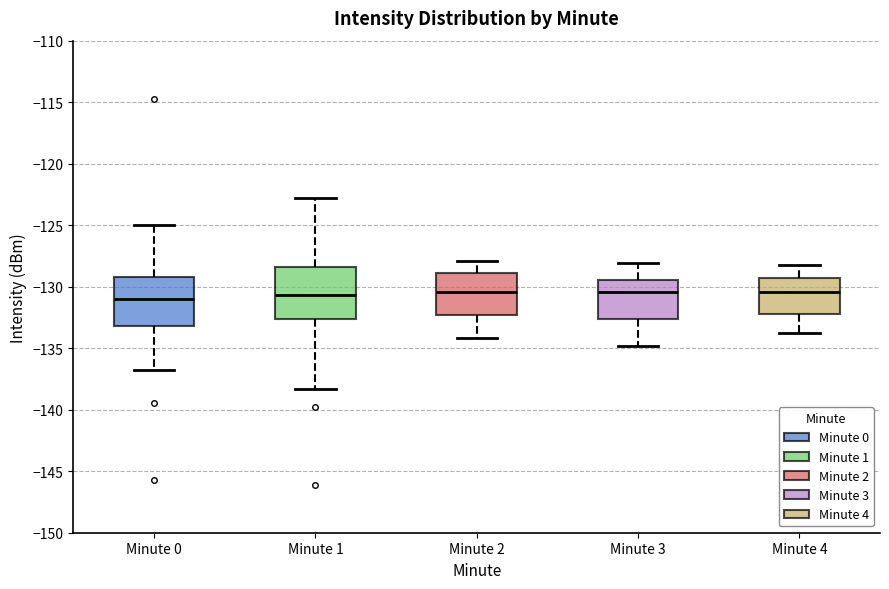

Reading left to right, read every box against the y-axis: the position of its median line, the range the box covers, and the ends of its whiskers. The values are not printed on the chart, so give them approximately, as read against the axis.

Minute 0: median -131.0, box -133.0 to -129.0, whiskers -137.0 to -125.0
Minute 1: median -130.5, box -132.5 to -128.5, whiskers -138.5 to -123.0
Minute 2: median -130.5, box -132.5 to -129.0, whiskers -134.0 to -128.0
Minute 3: median -130.5, box -132.5 to -129.5, whiskers -135.0 to -128.0
Minute 4: median -130.5, box -132.0 to -129.5, whiskers -134.0 to -128.0